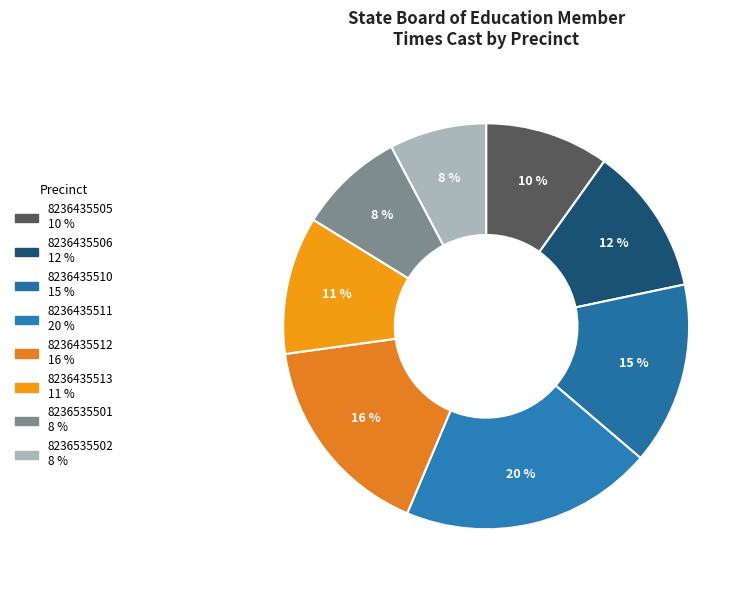

How many segments does this pie chart have?

8